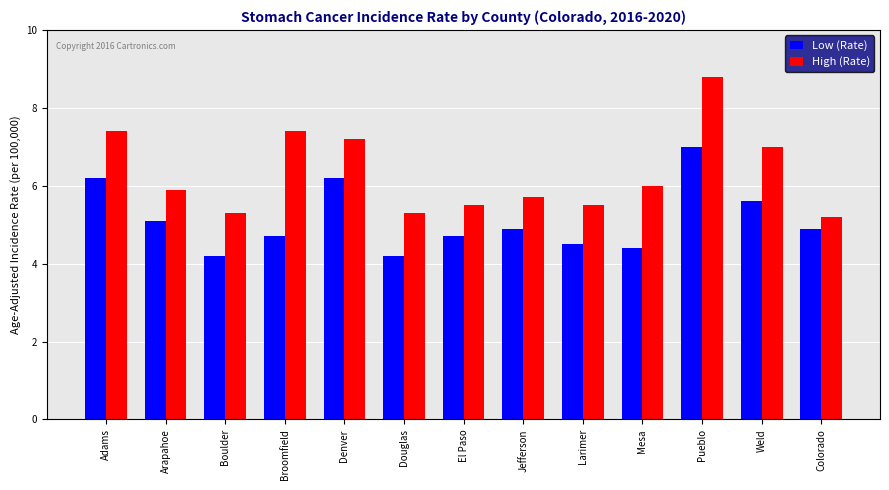

What are all the series names shown in the legend?

Low (Rate), High (Rate)